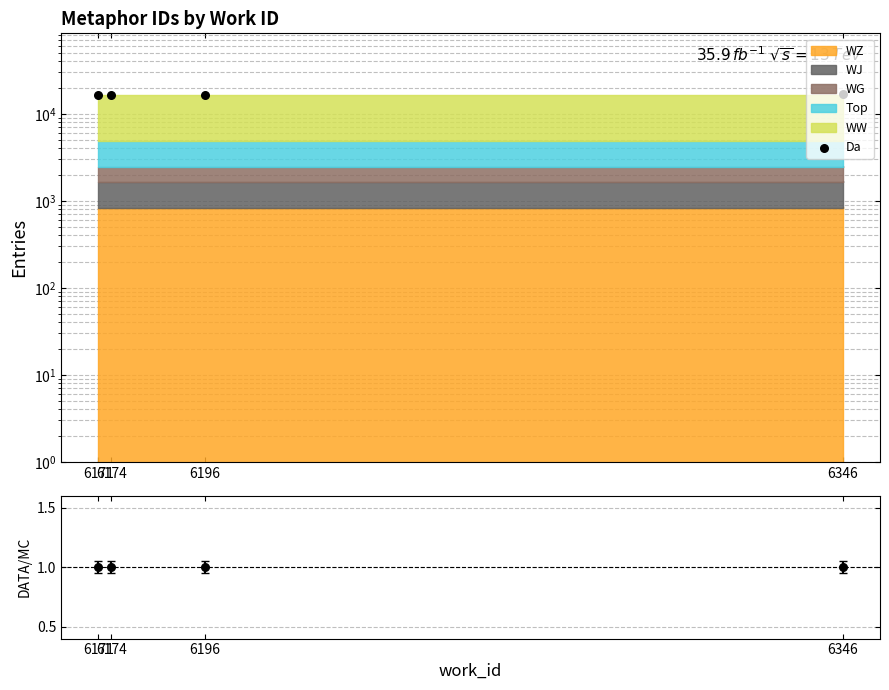

Which series has the largest total across all categories?

Da